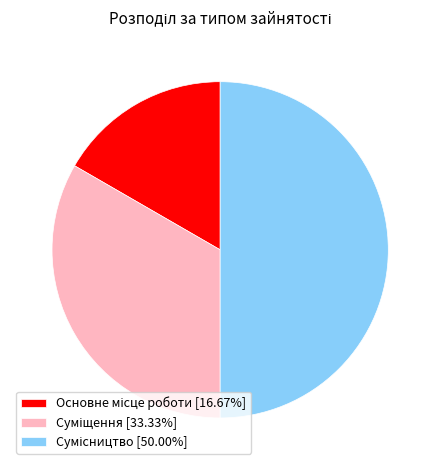

To the nearest percent, what portion does Основне місце роботи represent?

17%